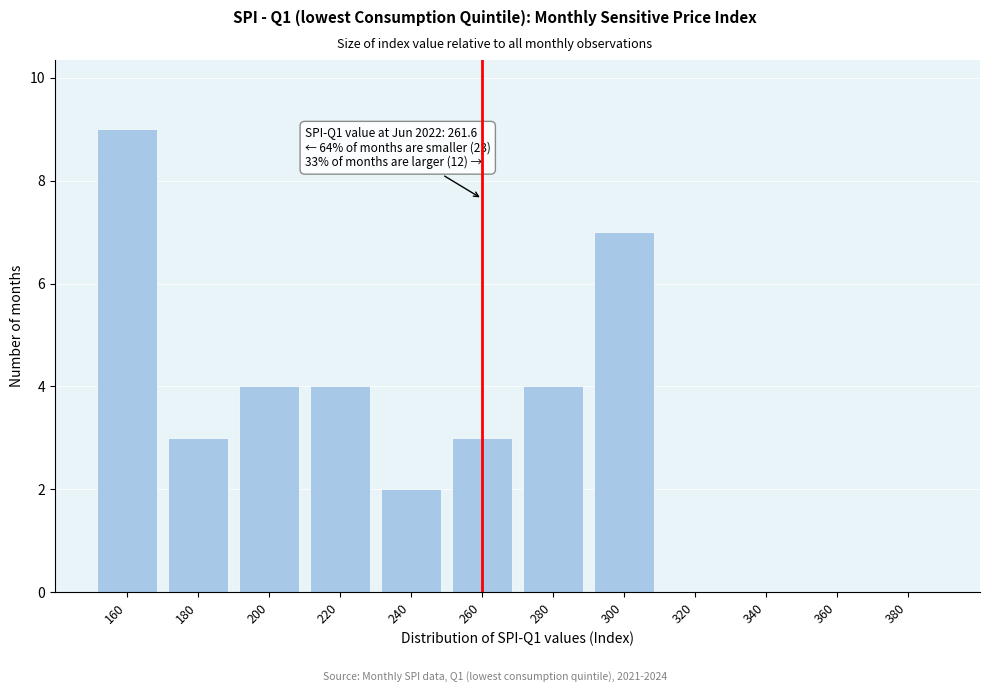

Reading left to right, extract all data points from this chart.

160=9	180=3	200=4	220=4	240=2	260=3	280=4	300=7	320=0	340=0	360=0	380=0